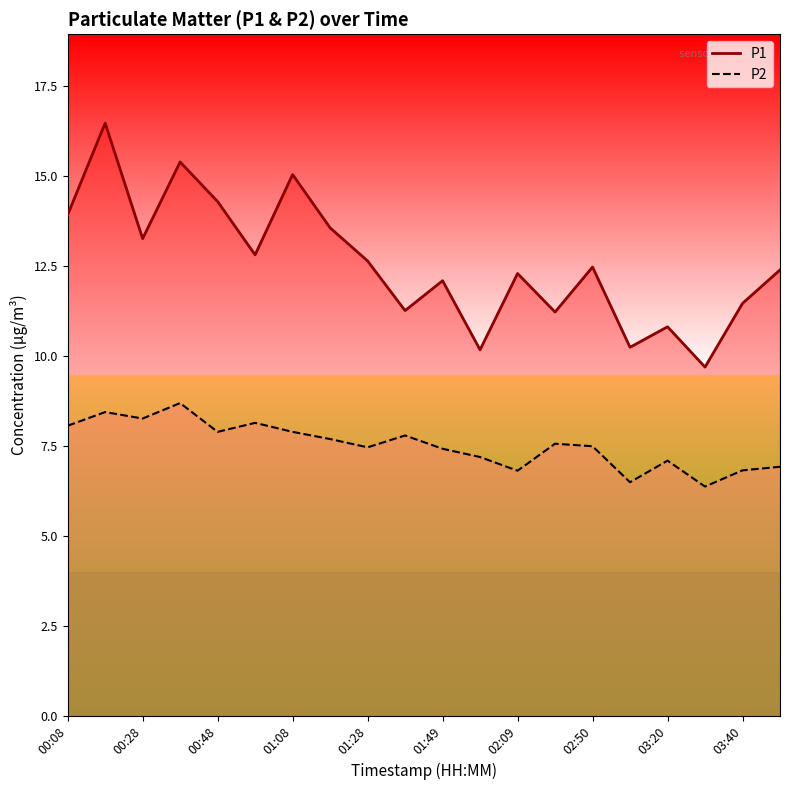

True or false: P2 has a value of 11.7 at 02:19.

False